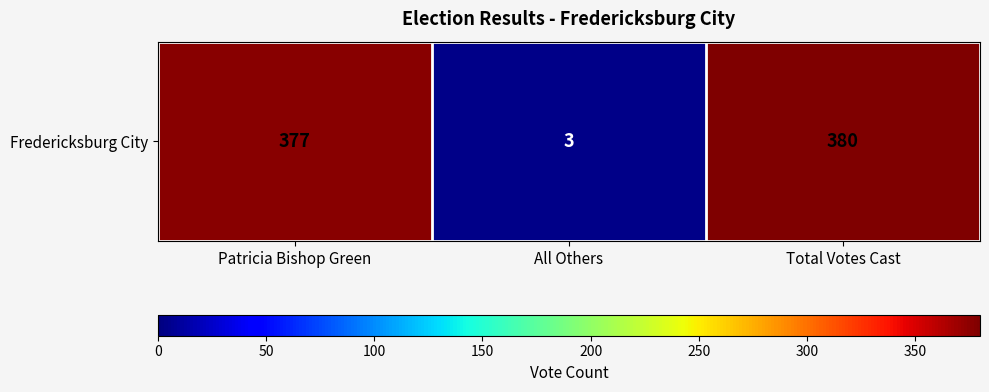

What is the difference between the maximum and minimum values?

377